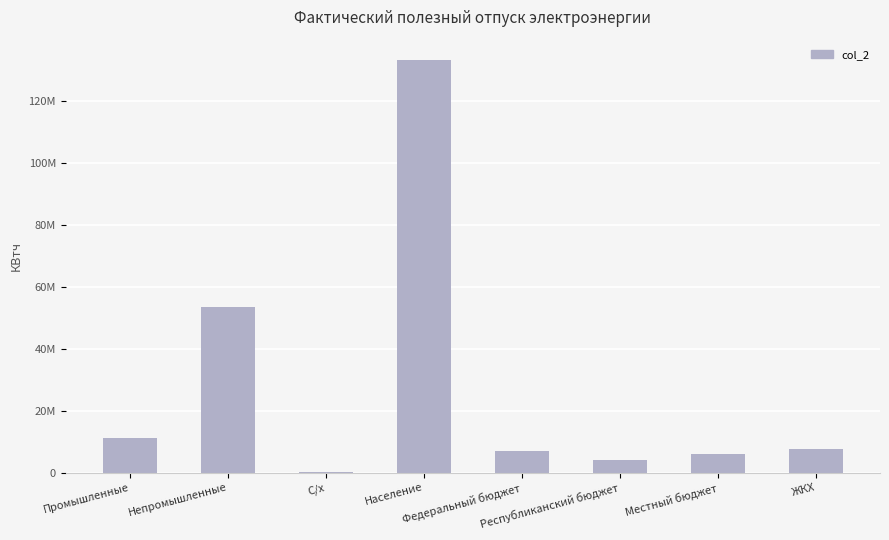

How many bars are there in total?

8